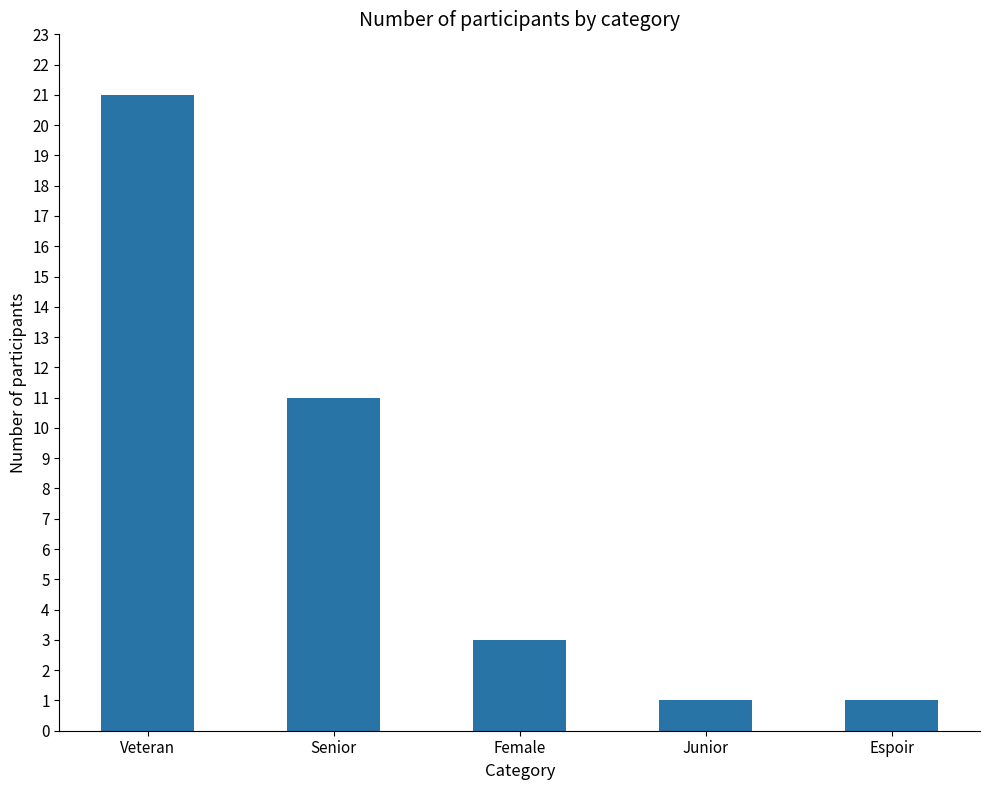

What is the approximate value at Veteran?

21